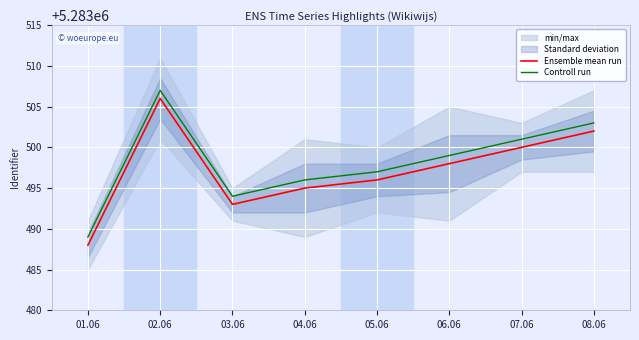

What is the highest value of the Controll run series?

5283507